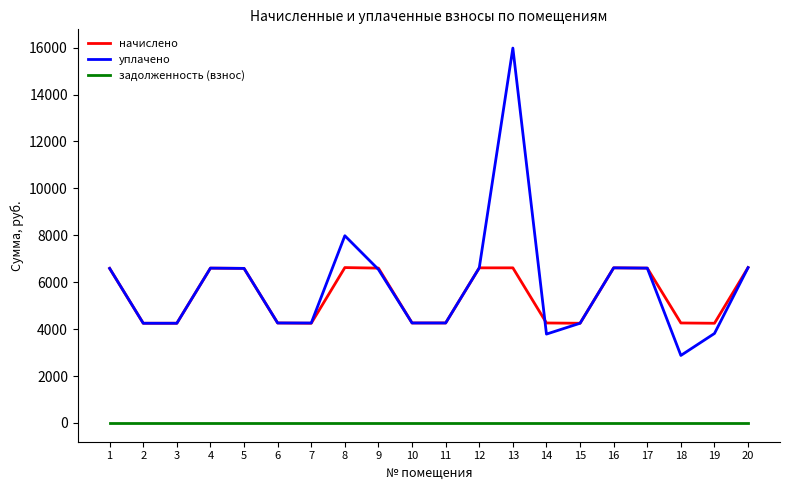

Is the value of уплачено at 15 greater than the value of начислено at 4?

No